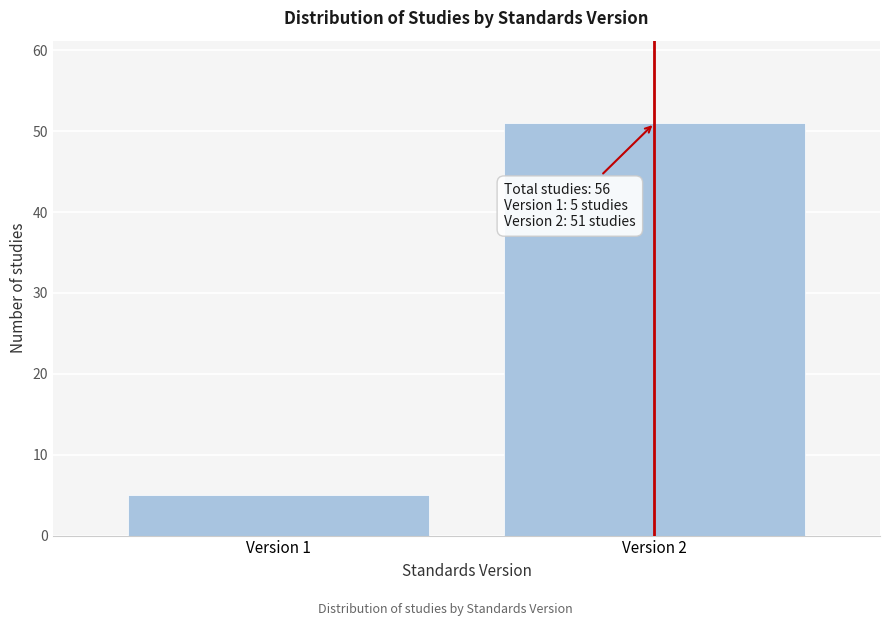

Reading right to left, transcribe all the data shown in this chart.

Version 2=51	Version 1=5